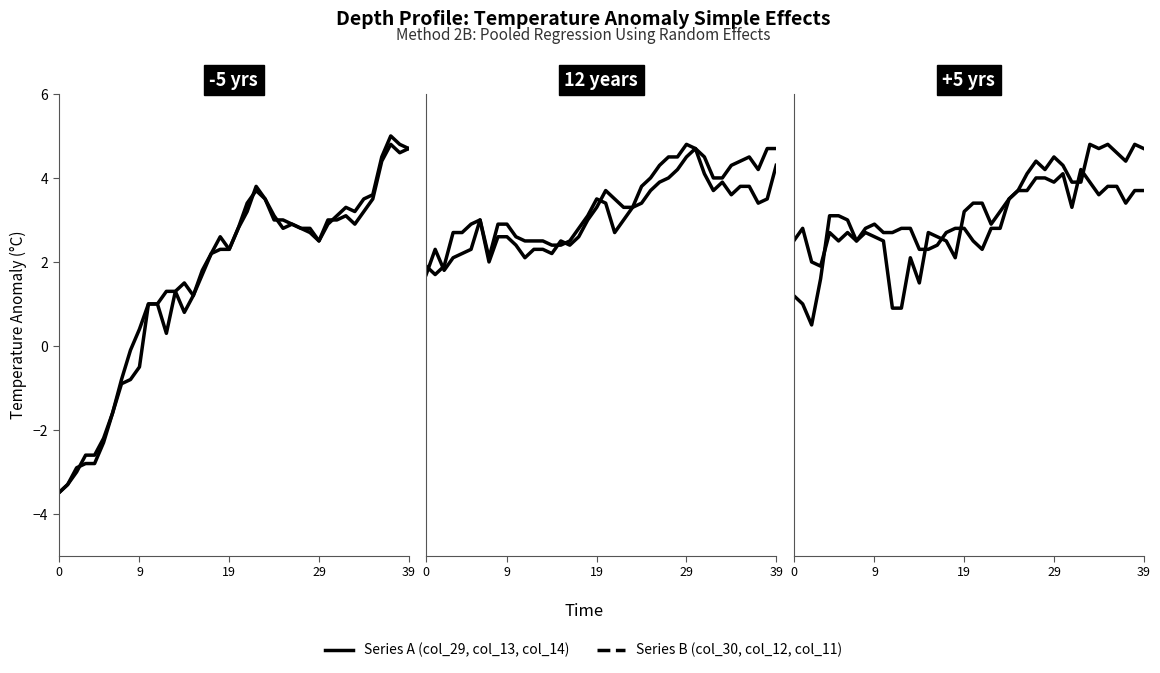

What is the difference between the maximum and minimum values in the col_29 series?

8.5